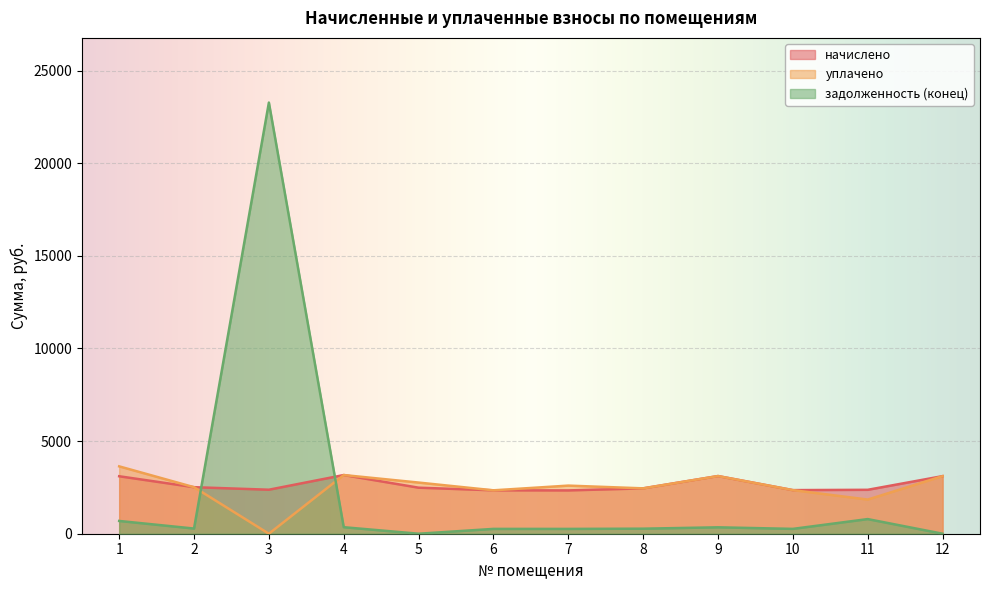

True or false: начислено has more than 1 points higher than both neighbors.

True